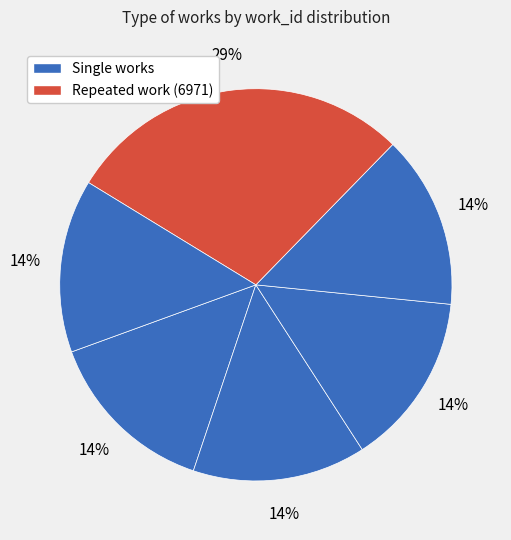

How many segments does this pie chart have?

6